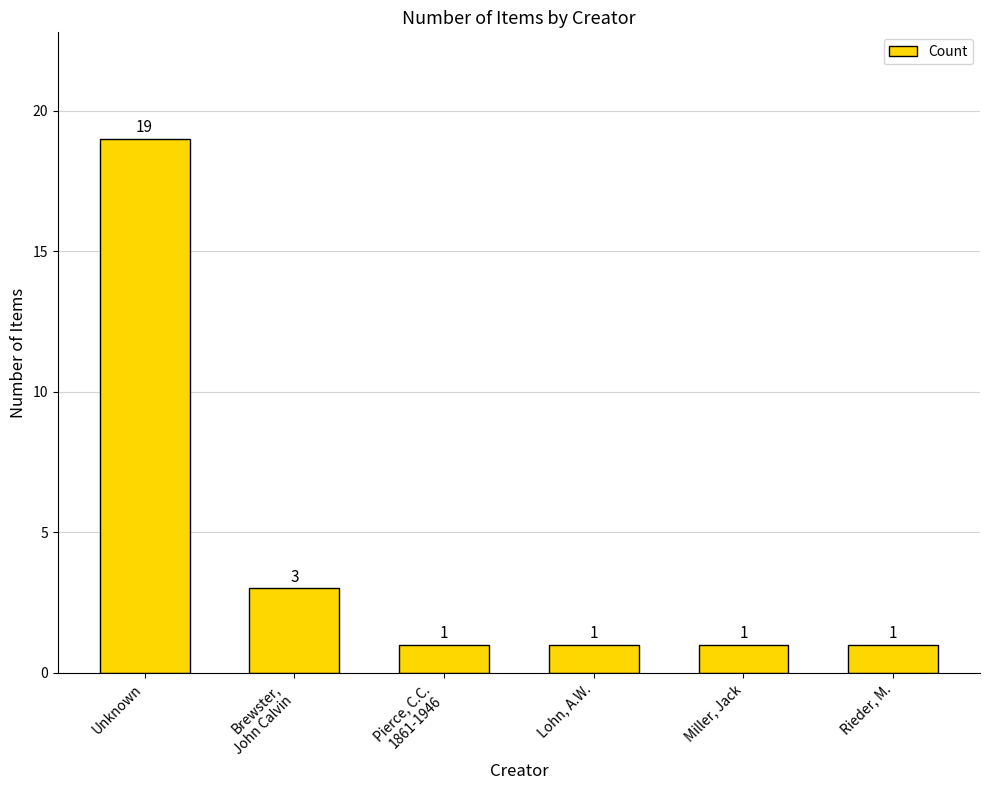

What is the difference between the maximum and second lowest values?

18